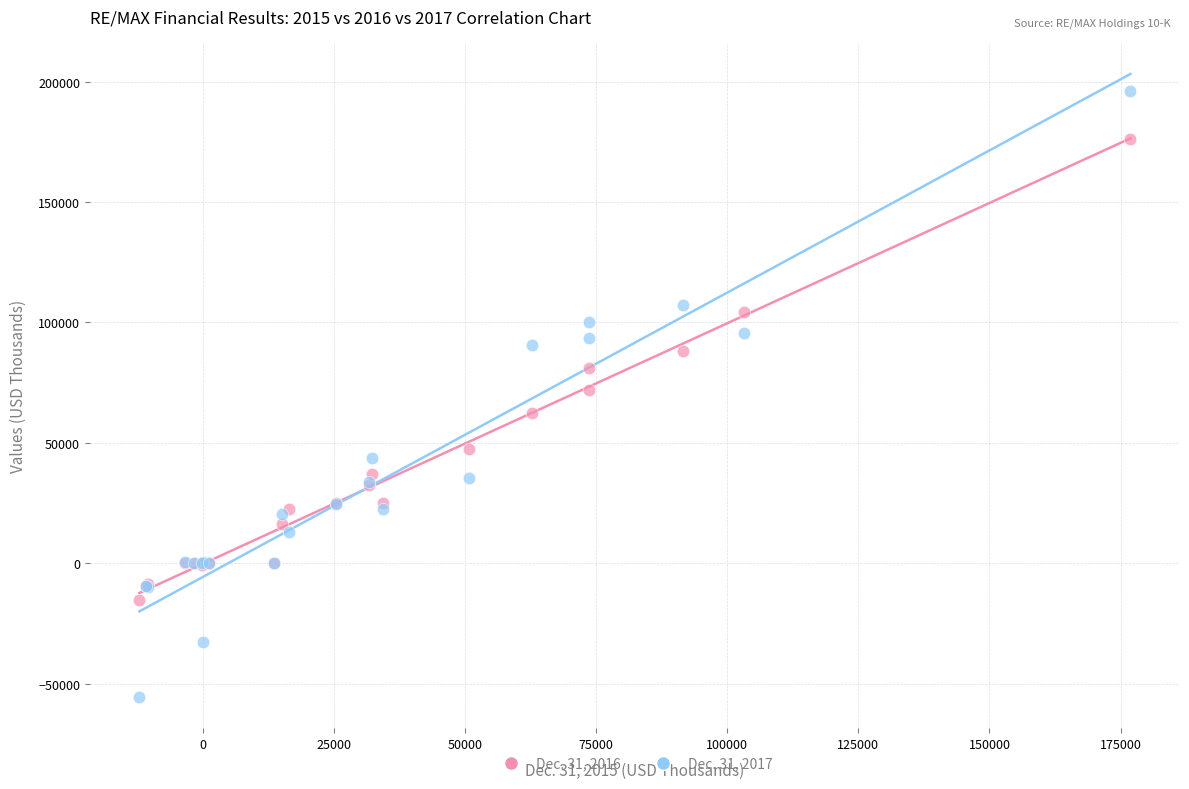

Which series reaches the maximum Y coordinate?

Dec. 31, 2017